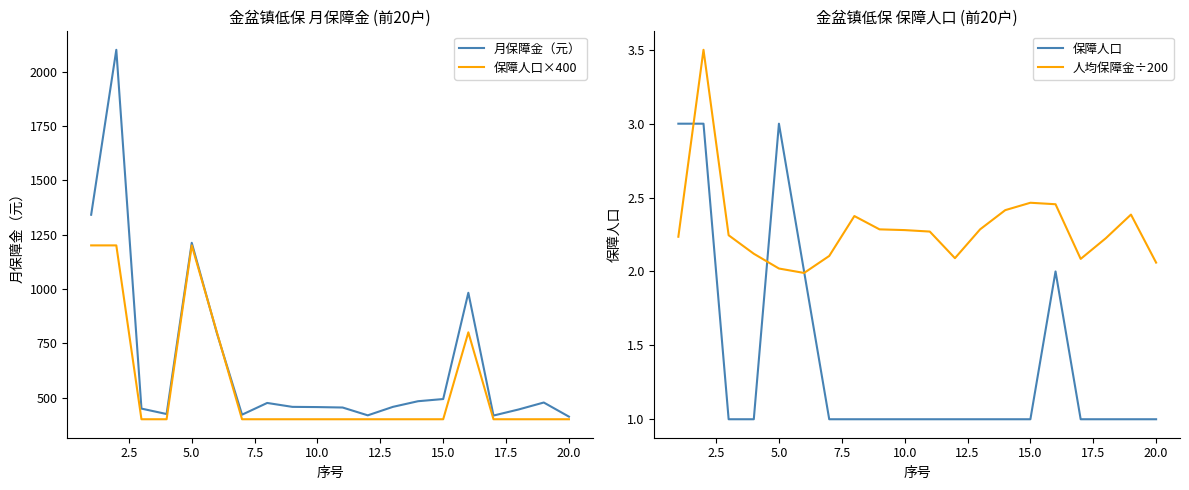

Which series has the largest range (max minus min)?

月保障金（元）